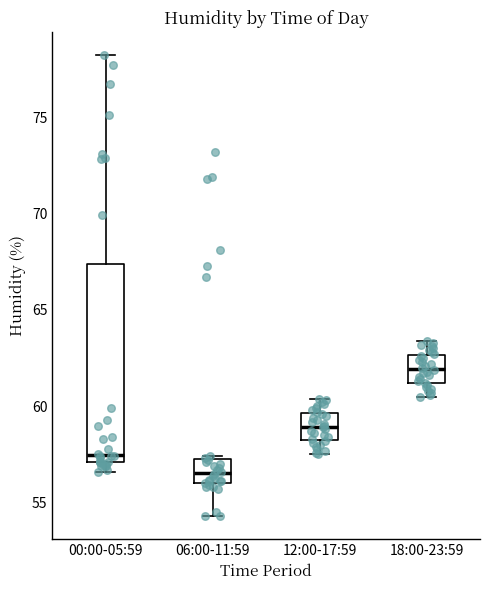

Reading left to right, read every box against the y-axis: the position of its median line, the range the box covers, and the ends of its whiskers. The values are not printed on the chart, so give them approximately, as read against the axis.

00:00-05:59: median 57.5, box 57.0 to 67.5, whiskers 56.5 to 78.0
06:00-11:59: median 56.5, box 56.0 to 57.5, whiskers 54.5 to 57.5
12:00-17:59: median 59.0, box 58.0 to 59.5, whiskers 57.5 to 60.5
18:00-23:59: median 62.0, box 61.0 to 62.5, whiskers 60.5 to 63.5